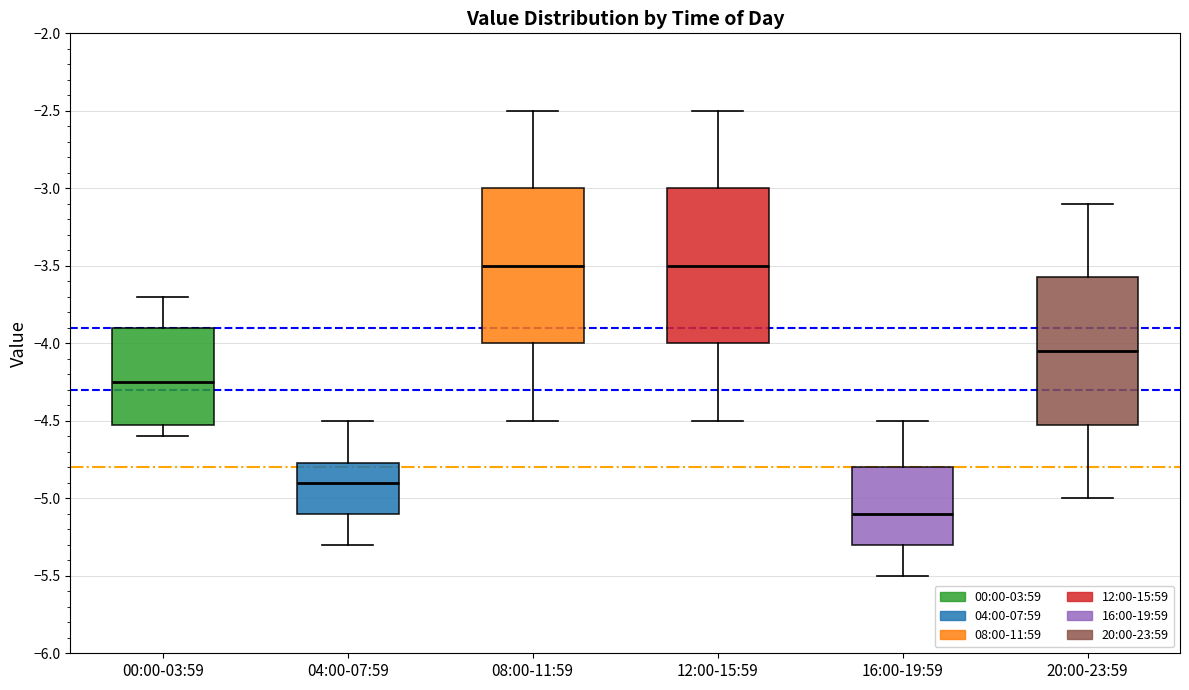

Reading left to right, transcribe this box plot: for each box, give where its median line is, the range the box spans, and where its two whiskers end, as read against the y-axis. The values are not printed on the chart, so give them approximately, as read against the axis.

00:00-03:59: median -4.25, box -4.50 to -3.90, whiskers -4.60 to -3.70
04:00-07:59: median -4.90, box -5.10 to -4.75, whiskers -5.30 to -4.50
08:00-11:59: median -3.50, box -4.00 to -3.00, whiskers -4.50 to -2.50
12:00-15:59: median -3.50, box -4.00 to -3.00, whiskers -4.50 to -2.50
16:00-19:59: median -5.10, box -5.30 to -4.80, whiskers -5.50 to -4.50
20:00-23:59: median -4.05, box -4.50 to -3.55, whiskers -5.00 to -3.10